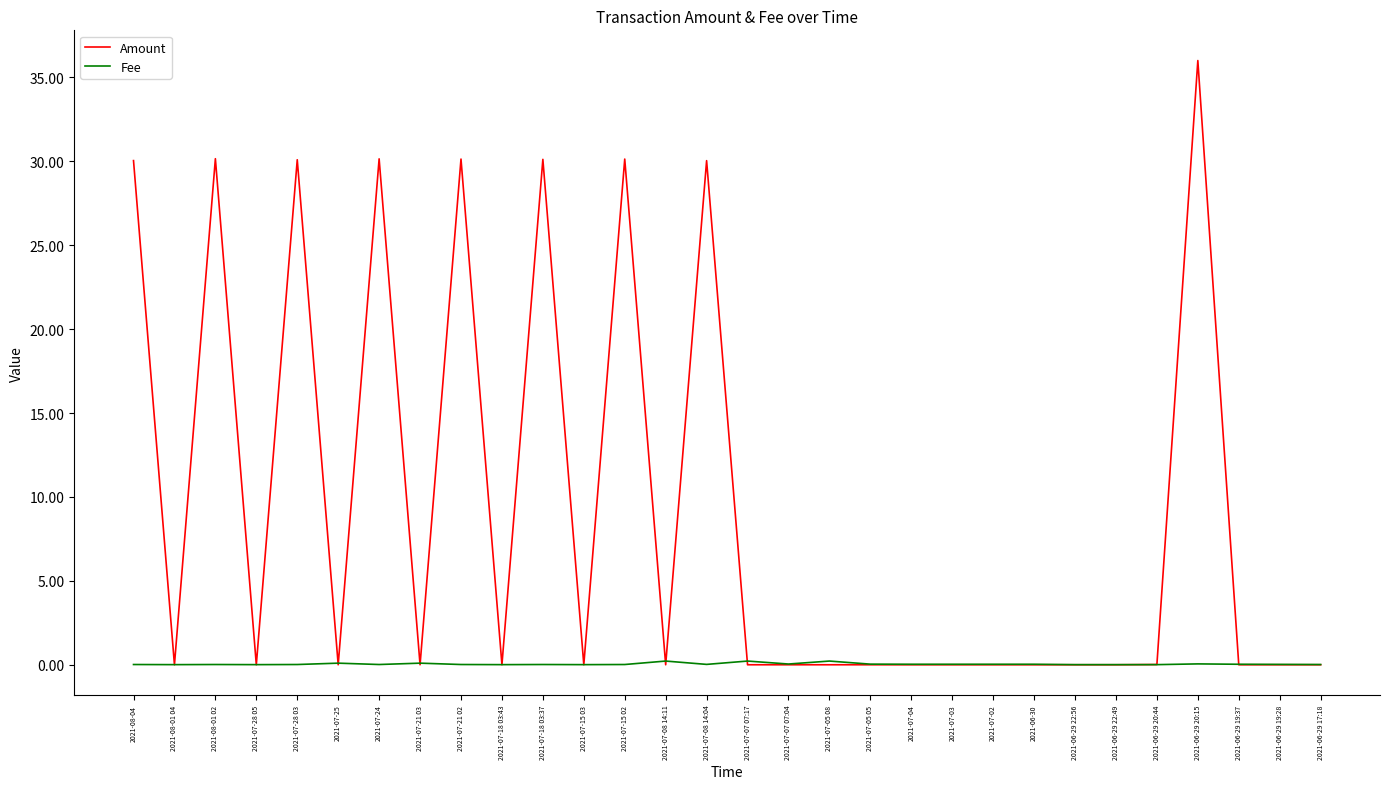

What is the greatest value displayed?

36.0